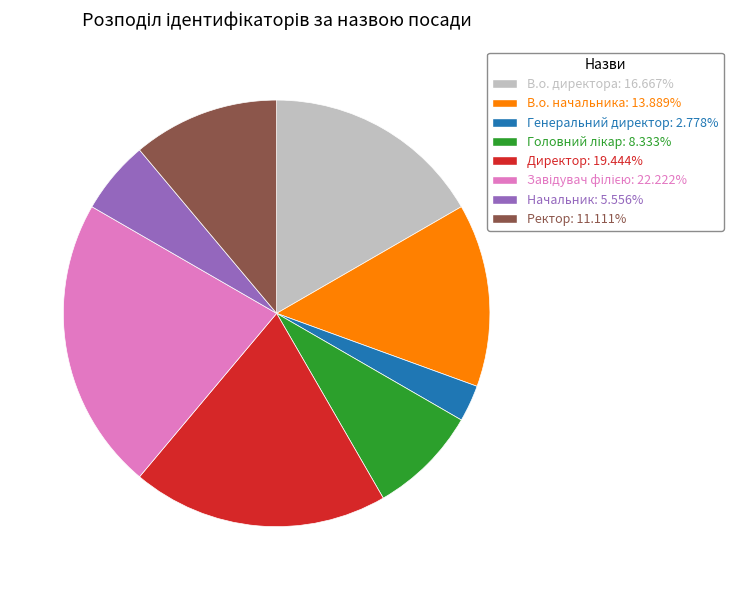

Approximately how many times larger is the value at В.о. директора compared to Директор?

0.9